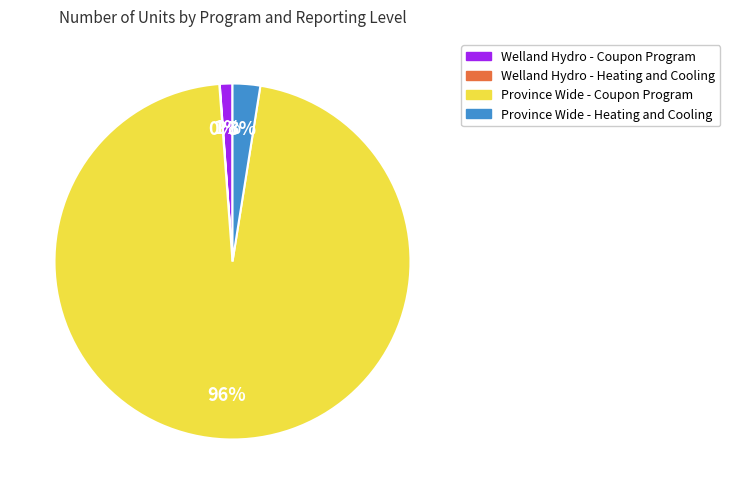

Is the sum of Province Wide - Heating and Cooling and Province Wide - Coupon Program greater than half?

Yes